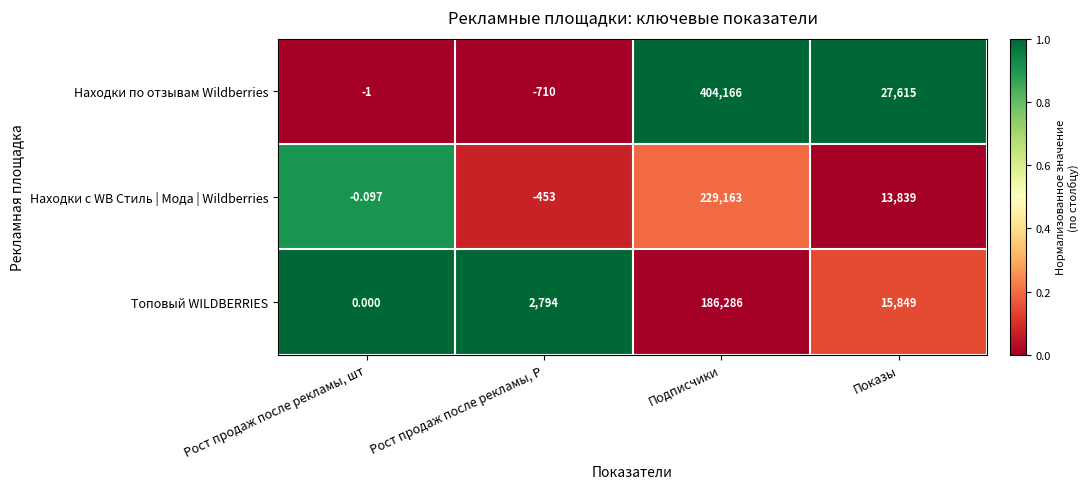

At which label does Находки с WB Стиль | Мода | Wildberries reach its minimum?

Рост продаж после рекламы, Р